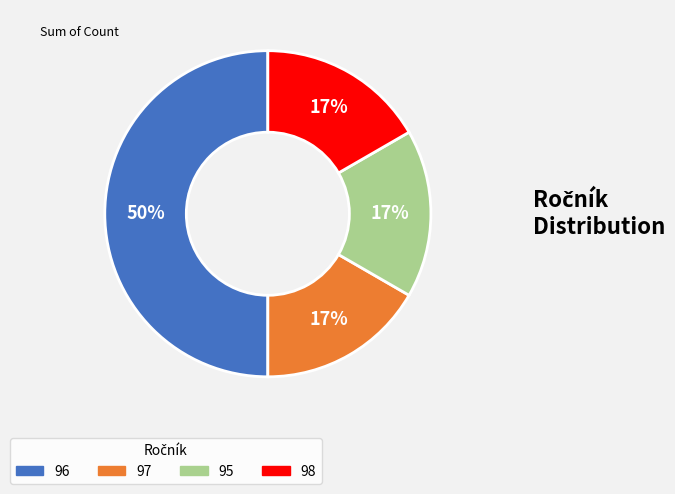

To the nearest percent, what is the average slice percentage?

25%